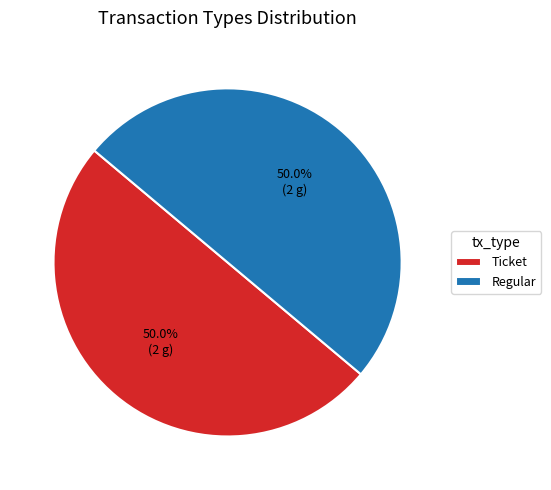

Is the sum of Regular and Ticket greater than half?

Yes